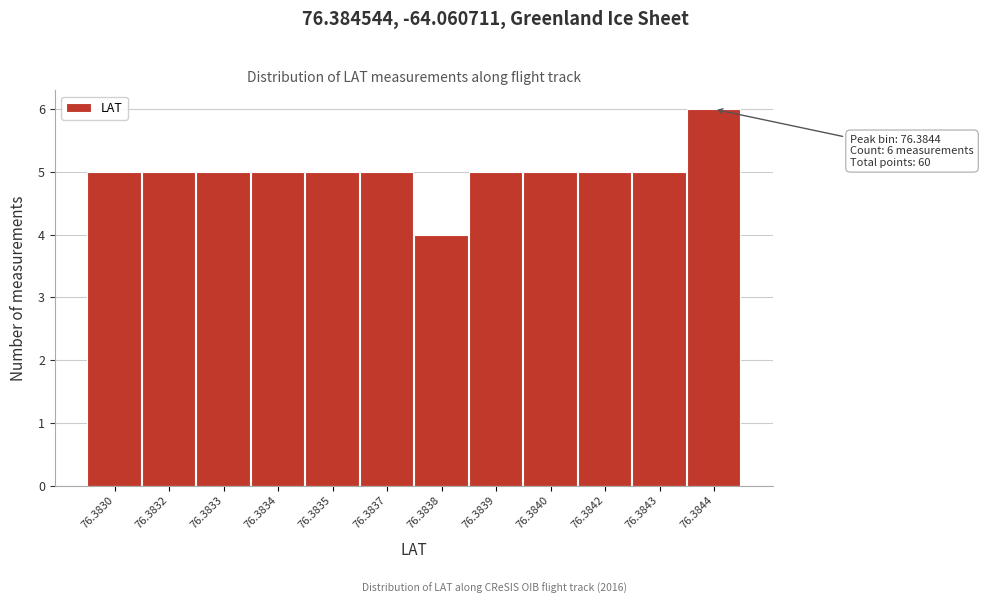

Reading left to right, extract all data points from this chart.

5	5	5	5	5	5	4	5	5	5	5	6